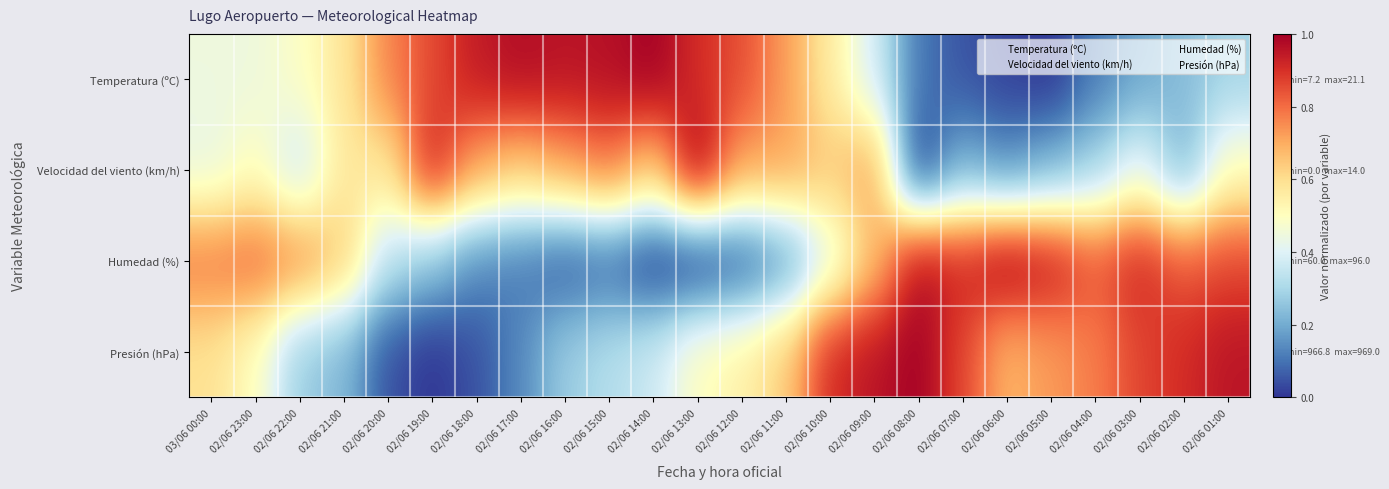

At how many categories does at least one series exceed 0?

24